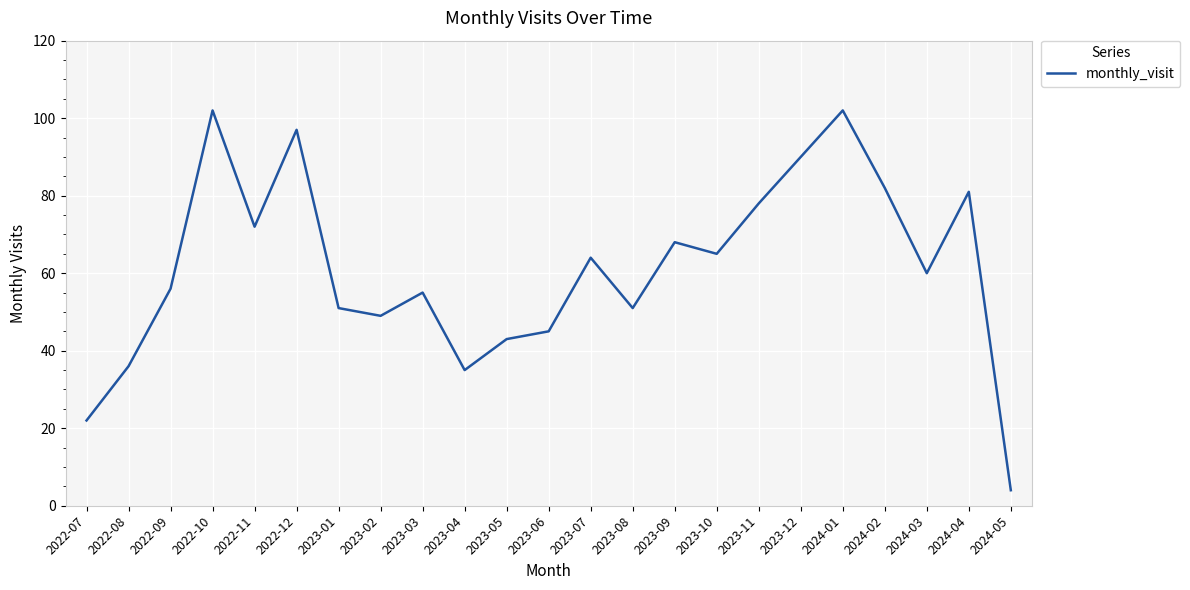

Reading left to right, transcribe all the data shown in this chart.

2022-07=22	2022-08=36	2022-09=56	2022-10=102	2022-11=72	2022-12=97	2023-01=51	2023-02=49	2023-03=55	2023-04=35	2023-05=43	2023-06=45	2023-07=64	2023-08=51	2023-09=68	2023-10=65	2023-11=78	2023-12=90	2024-01=102	2024-02=82	2024-03=60	2024-04=81	2024-05=4